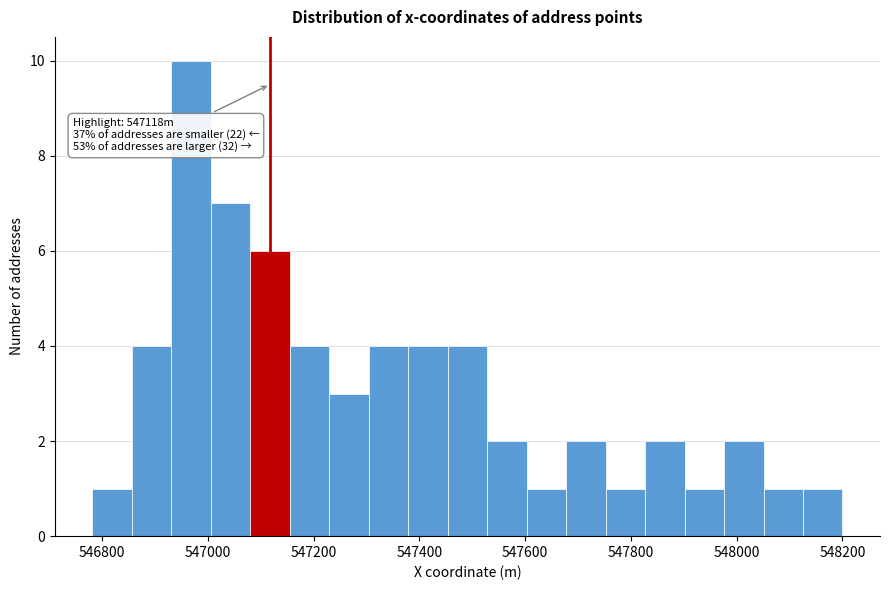

Around what value on the x-axis is the tallest bar? Give the approximate position of its centre, as read against the axis.

546960